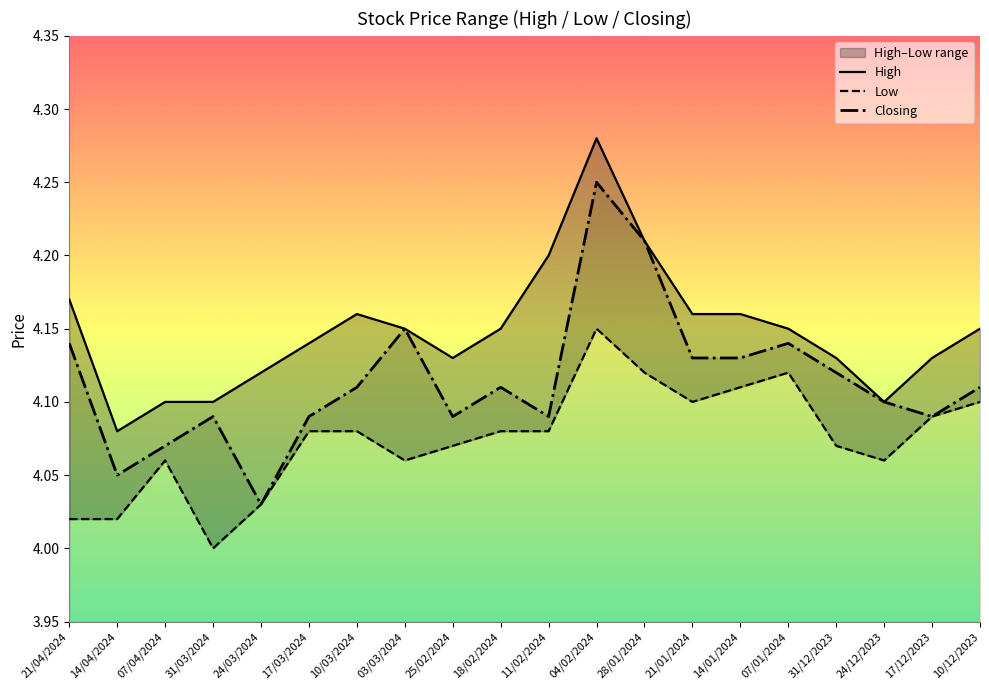

What is the maximum value shown in the chart?

4.3